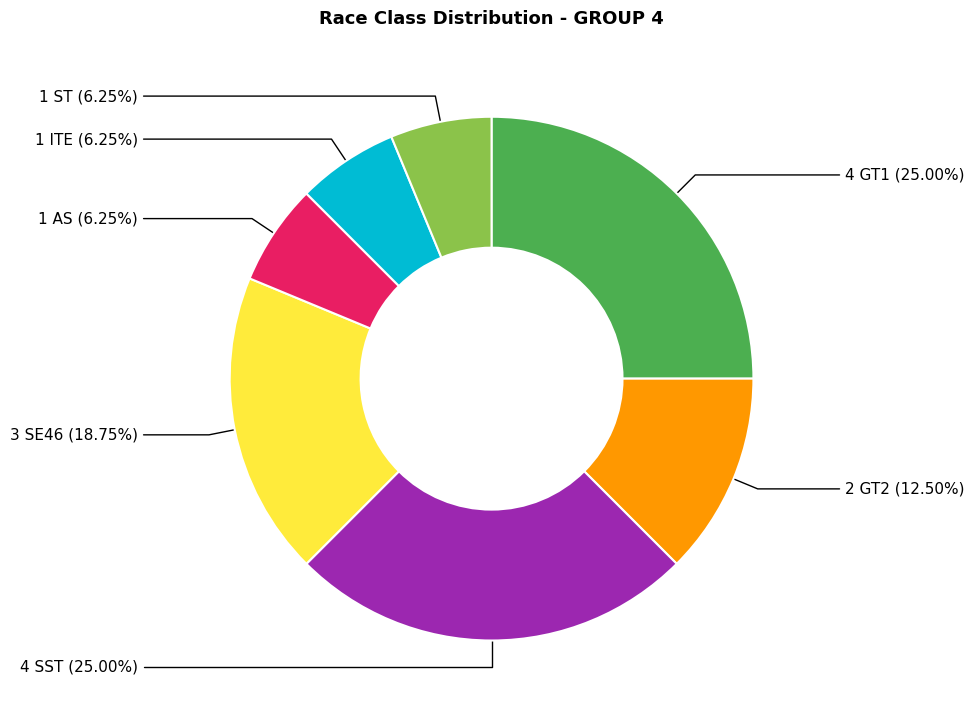

Is there any slice that represents more than half of the pie?

No